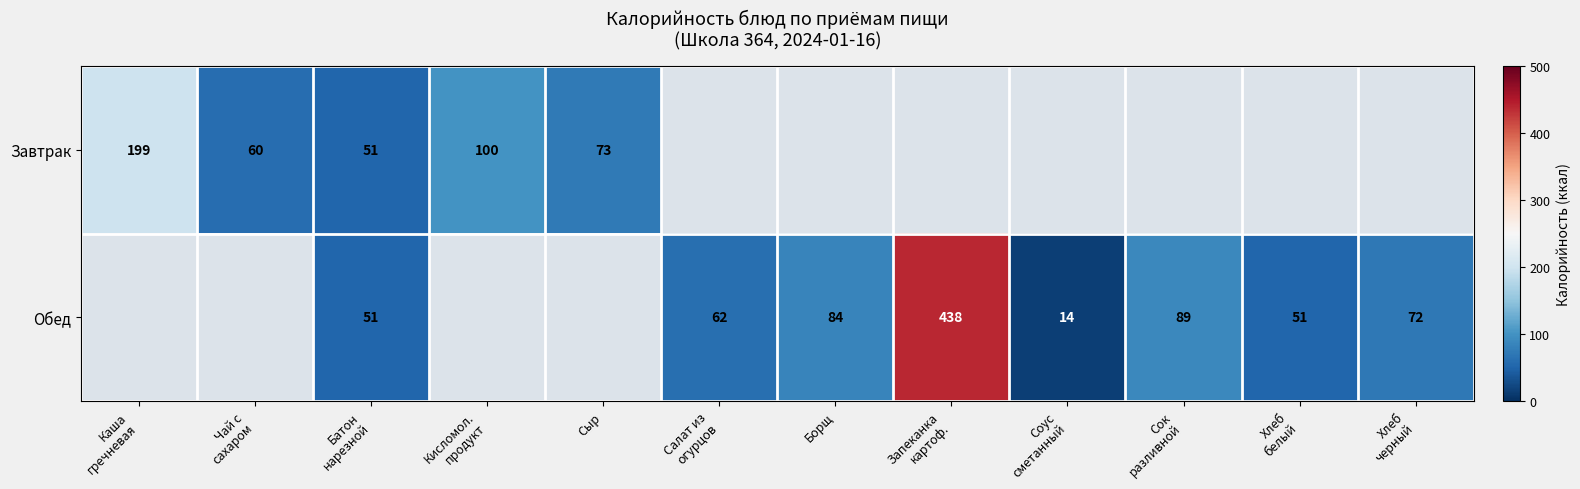

How many data points in Обед are above 51?

5